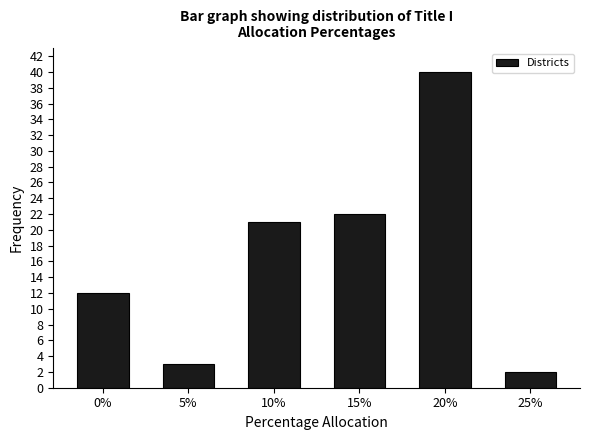

Reading left to right, what are all the values shown in this chart?

0%=12	5%=3	10%=21	15%=22	20%=40	25%=2